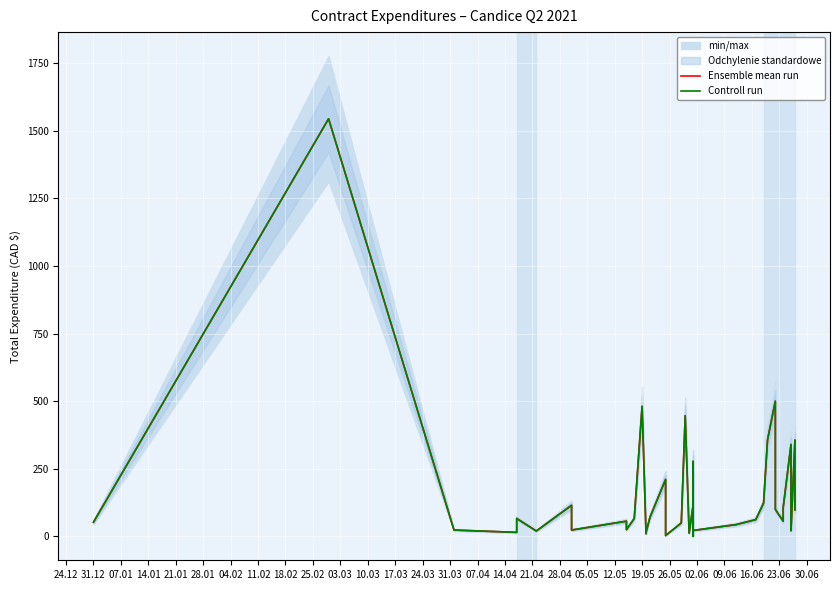

Between 17.03 and 23.06, which is larger?

17.03